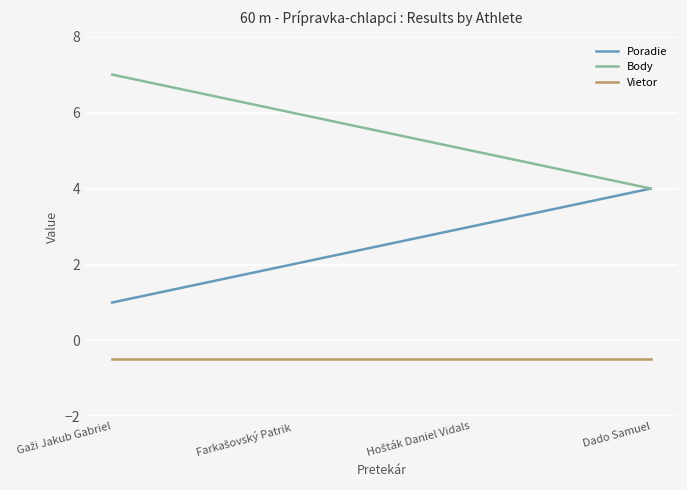

Does the chart have visible grid lines?

Yes